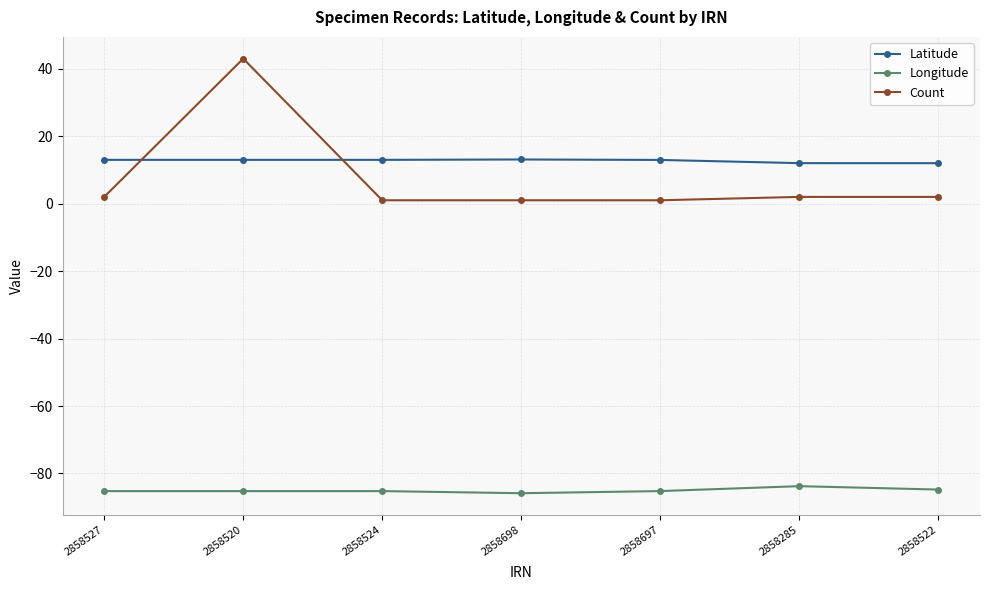

How many data points does each series have?

7